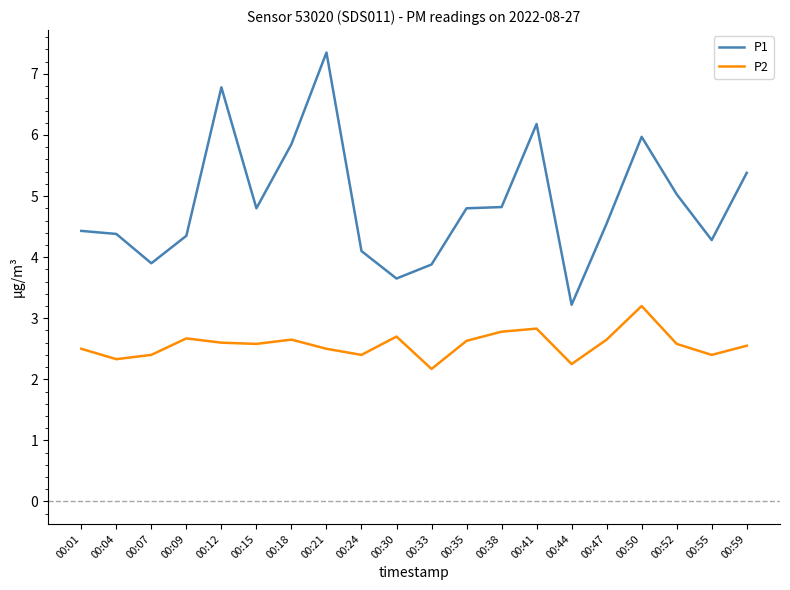

Between 00:44 and 00:55, which series saw the biggest shift?

P1